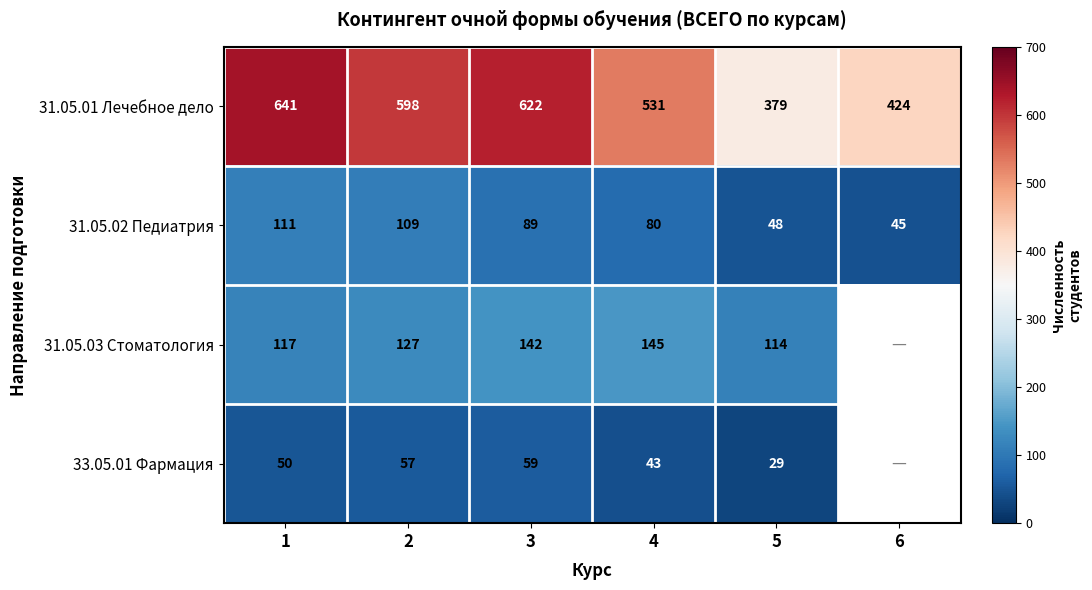

Is the value of 31.05.02 Педиатрия at 1 greater than the value of 33.05.01 Фармация at 4?

Yes